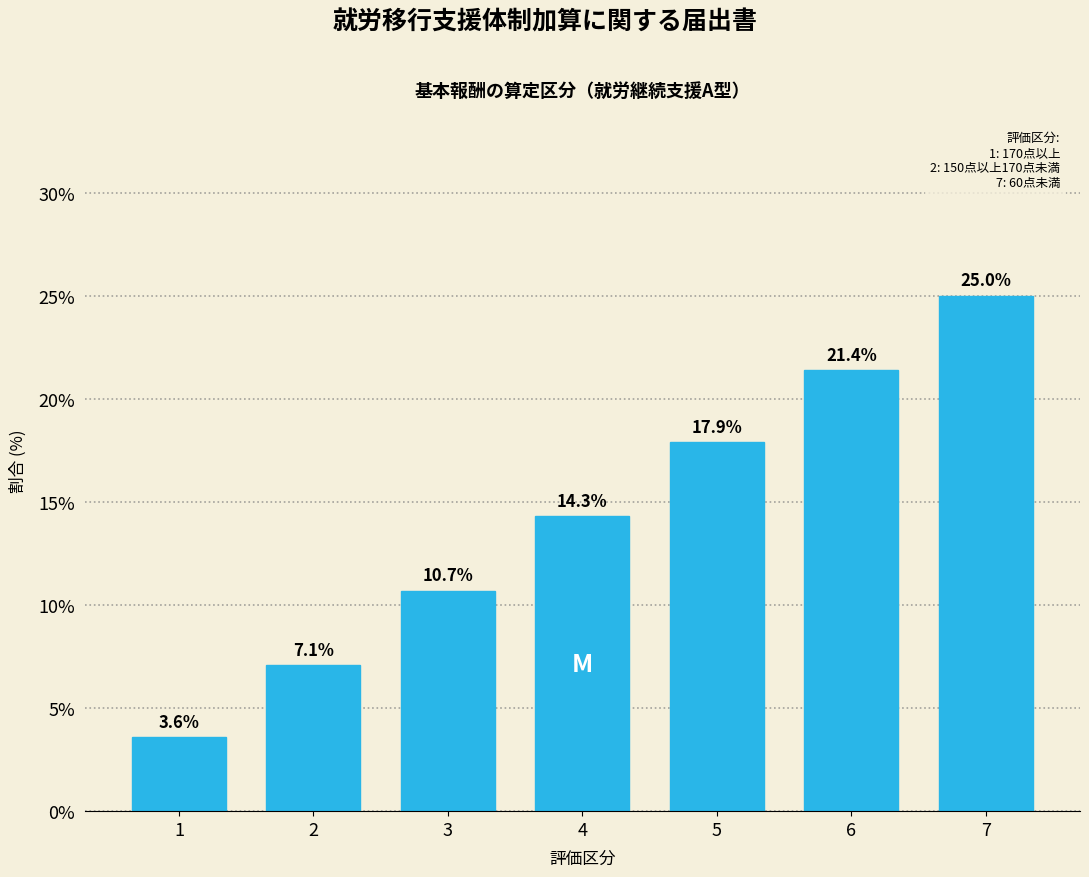

Reading right to left, transcribe all the data shown in this chart.

25.0	21.4	17.9	14.3	10.7	7.1	3.6